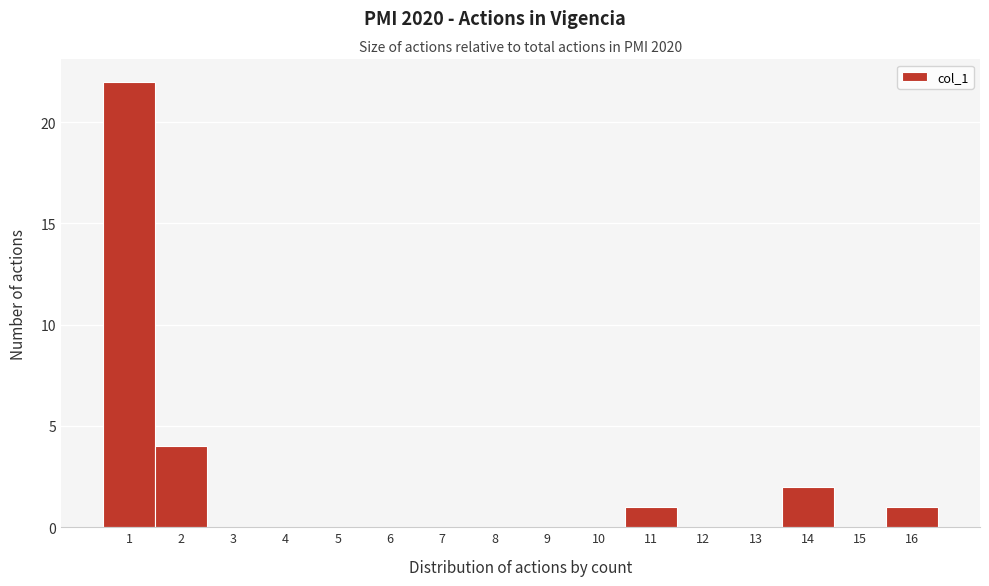

How tall is the bar that spans 0.5 to 1.5 on the x-axis? The values are not printed on the chart, so give them approximately, as read against the axis.

22